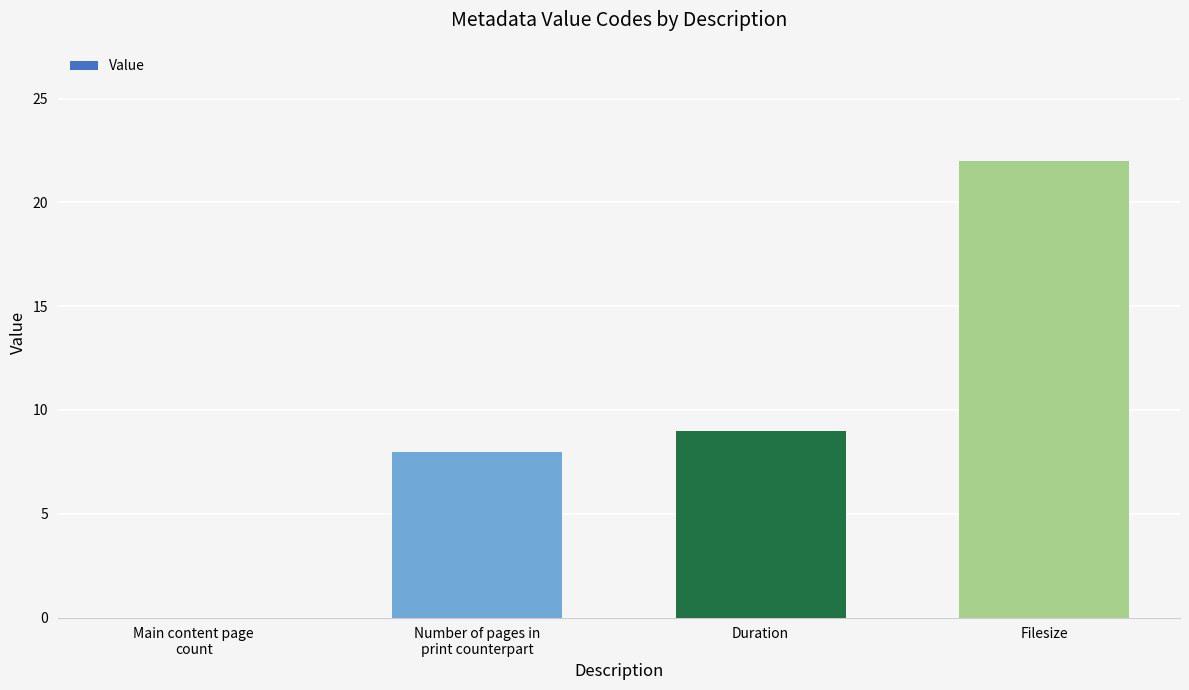

How many categories are shown in the chart?

4